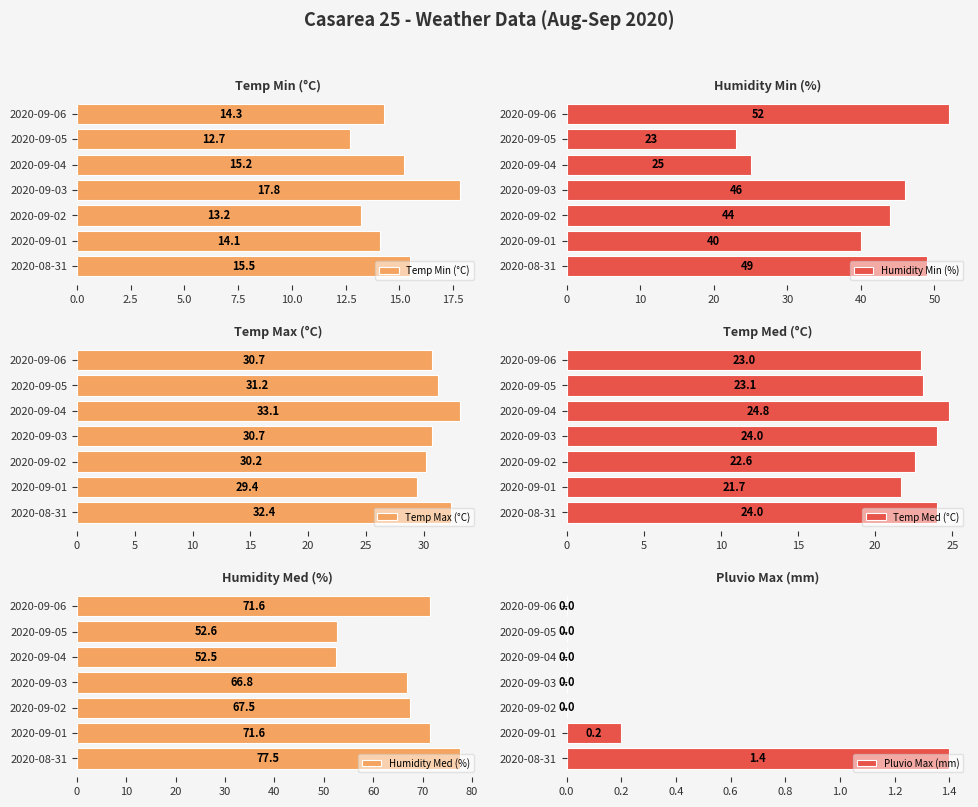

What is the highest value of the Pluvio Max (mm) series?

1.4